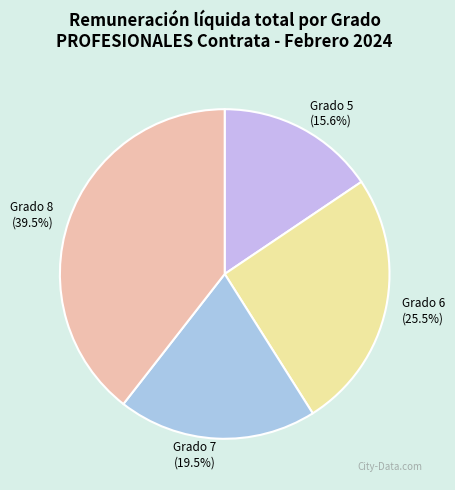

How many segments does this pie chart have?

4